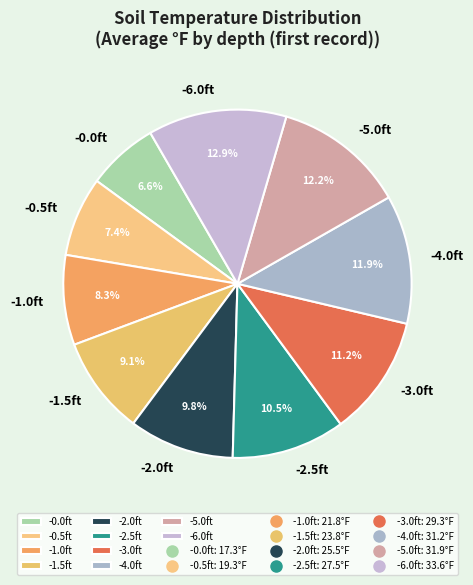

Does -2.5ft account for over 50% of the chart?

No